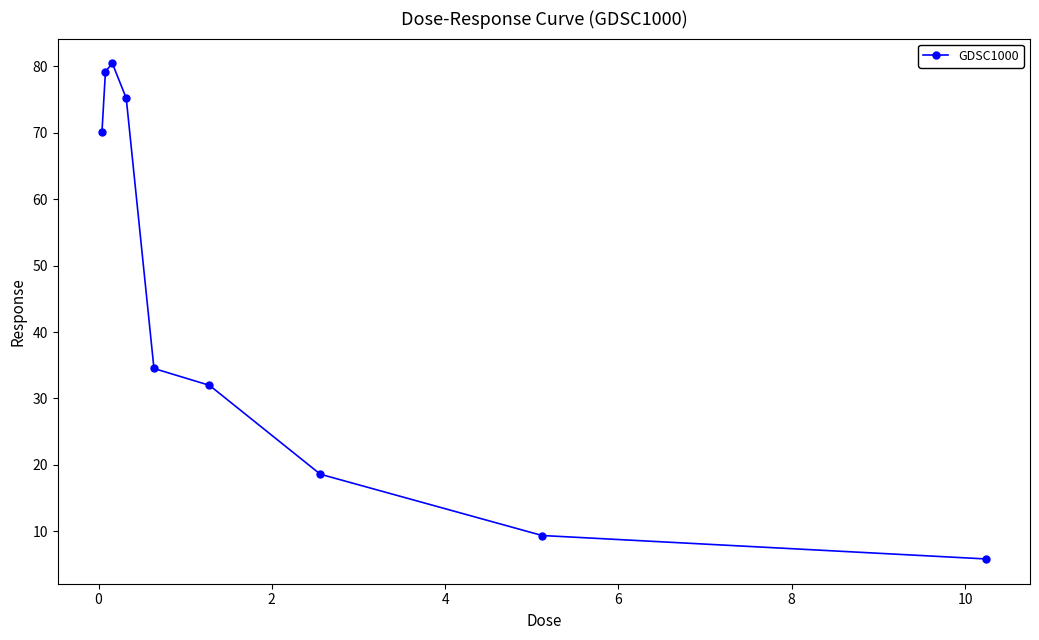

What is the value of the 7th point from the left?

18.6